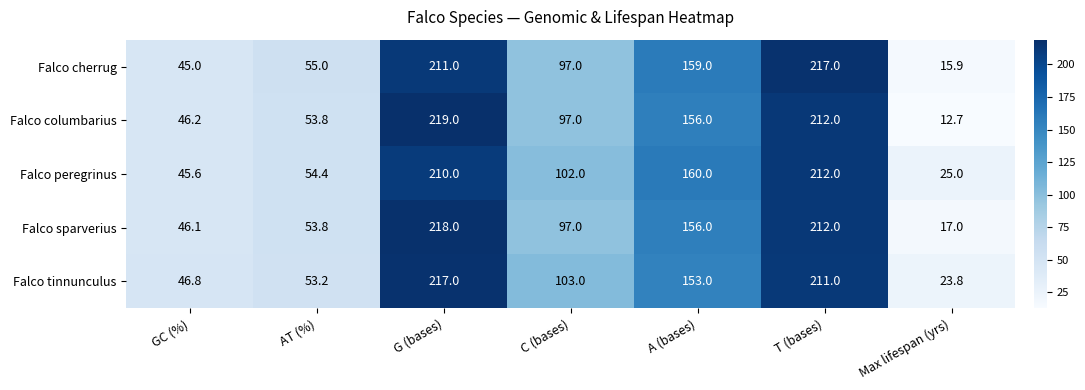

What is the difference between the second highest and second lowest values in the Falco cherrug series?

166.0